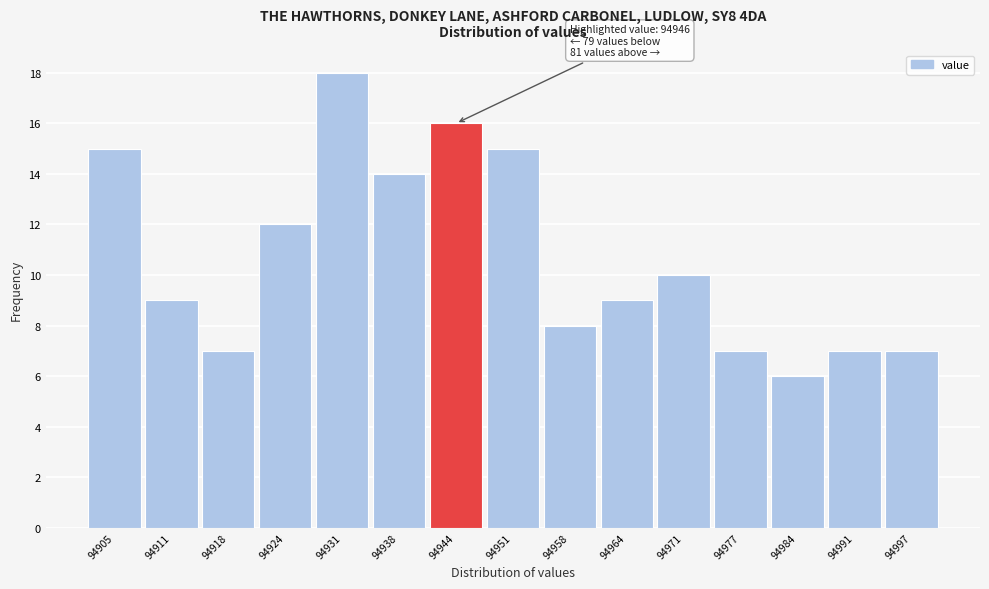

Reading right to left, transcribe all the data shown in this chart.

7	7	6	7	10	9	8	15	16	14	18	12	7	9	15